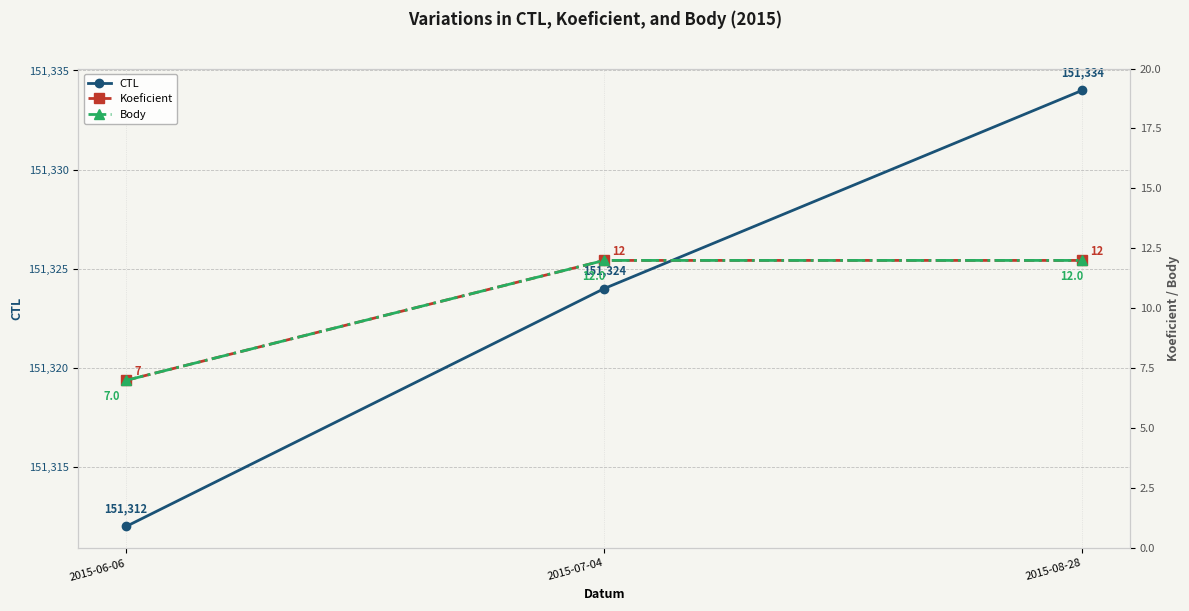

How many values in the CTL series are below 151324?

1